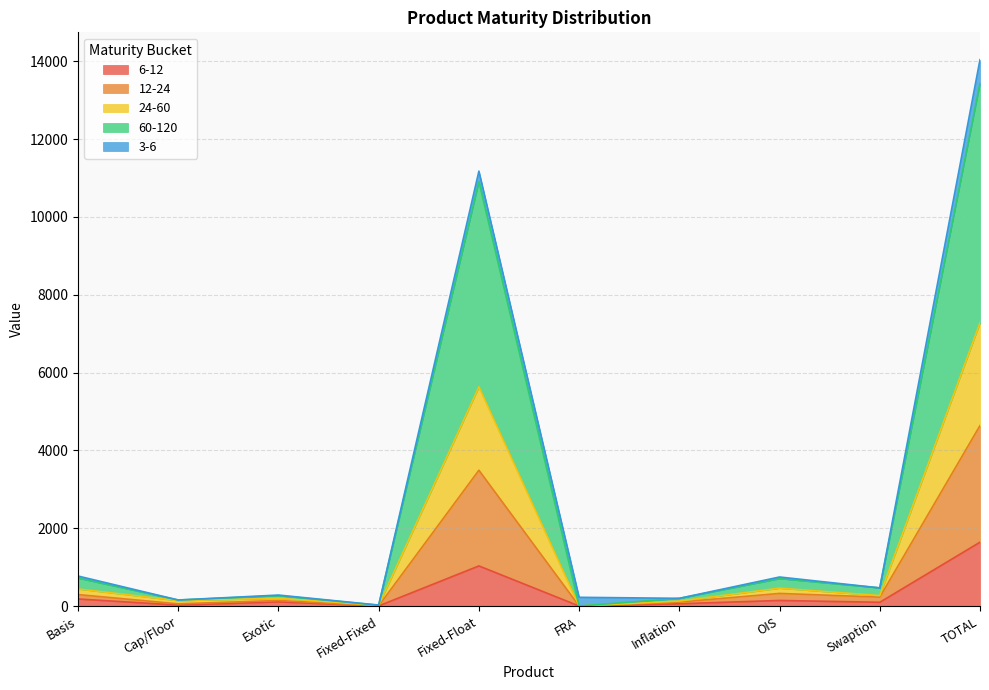

What is the total value across all series at TOTAL?

14043